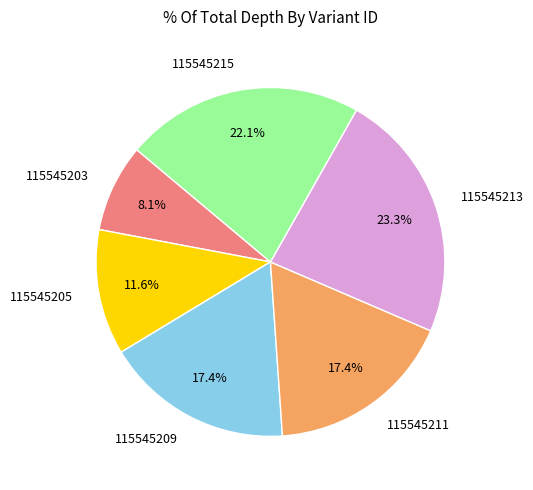

To the nearest percent, what is the difference between the largest and smallest slice percentages?

15%